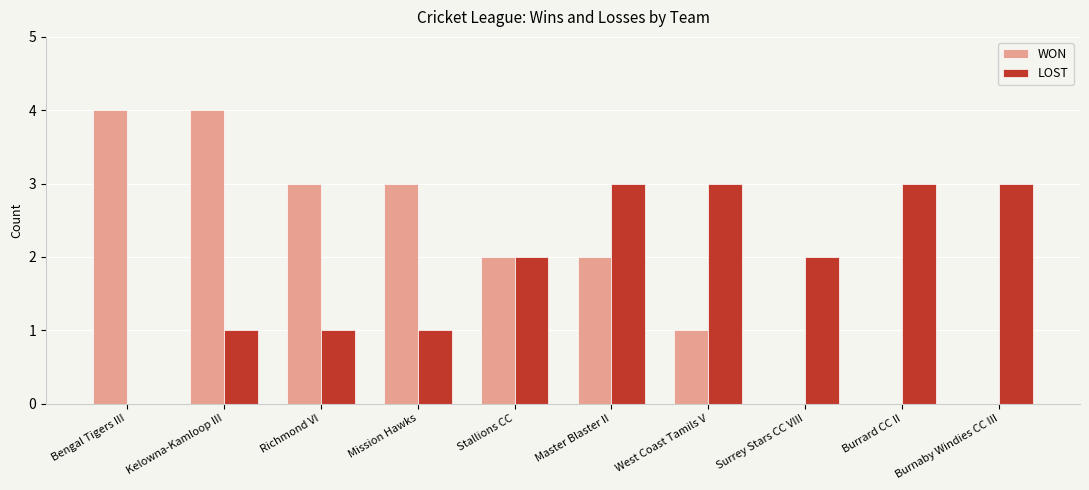

Is it true that LOST equals 1 at Richmond VI?

True